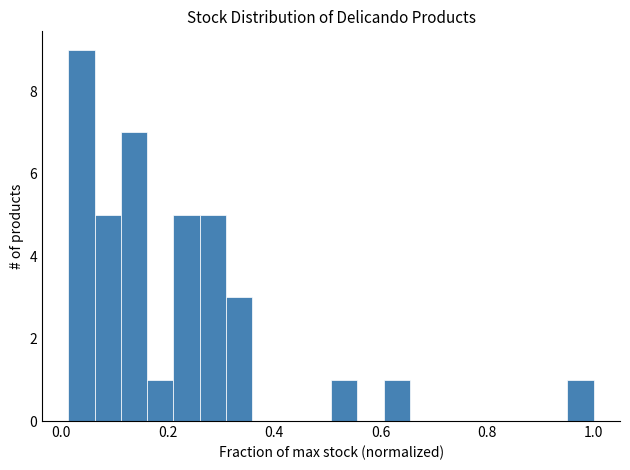

Read against the x-axis, roughly where is the centre of the tallest bar?

0.04